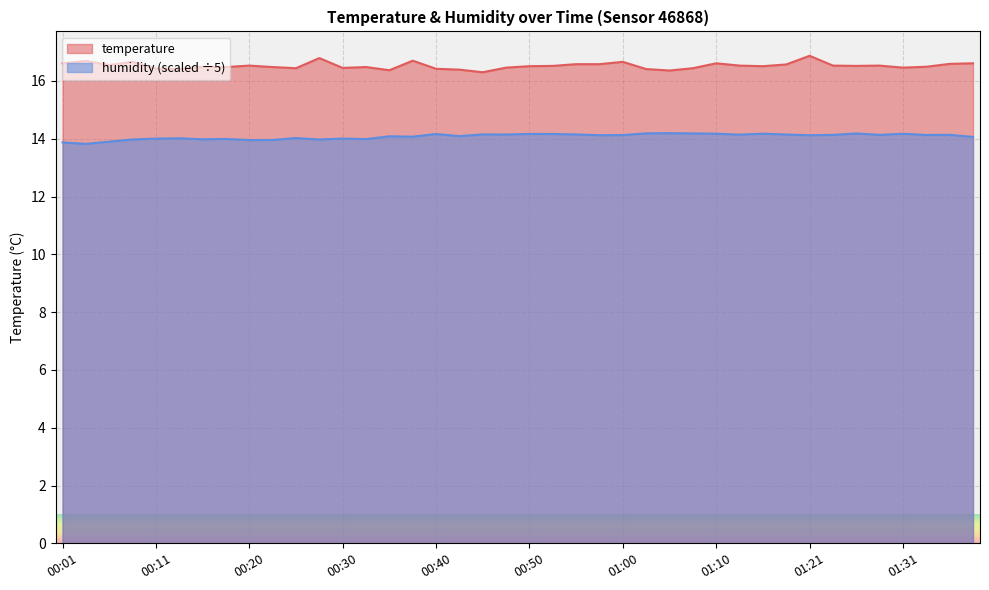

Rank the series by their average value, from highest to lowest.

temperature, humidity (scaled ÷5)